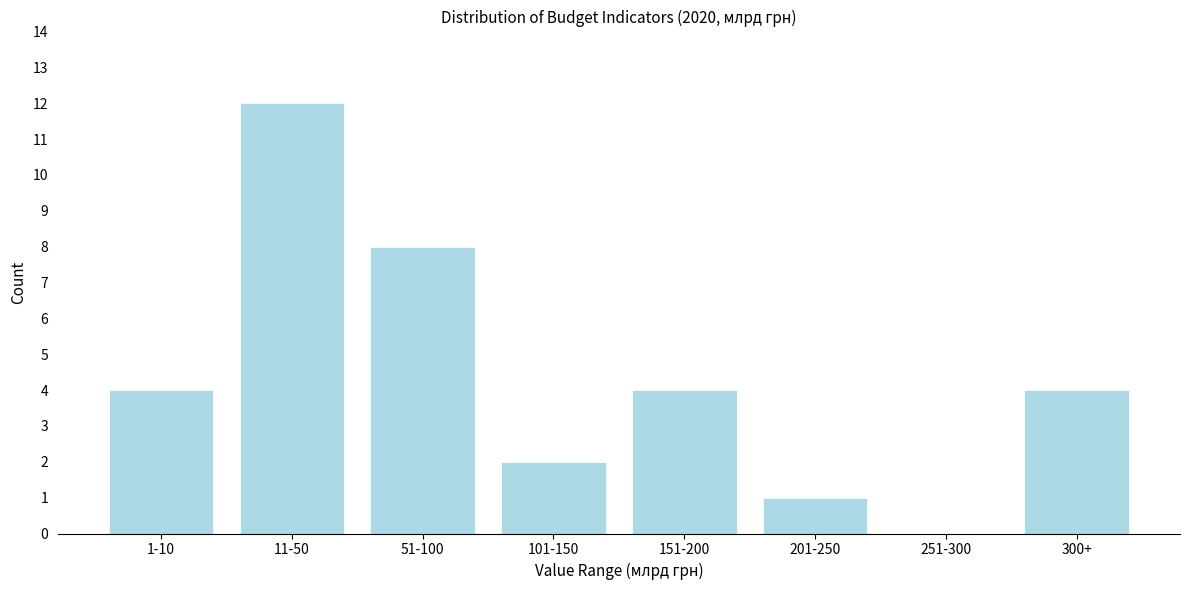

Reading right to left, extract all data points from this chart.

300+=4	251-300=0	201-250=1	151-200=4	101-150=2	51-100=8	11-50=12	1-10=4